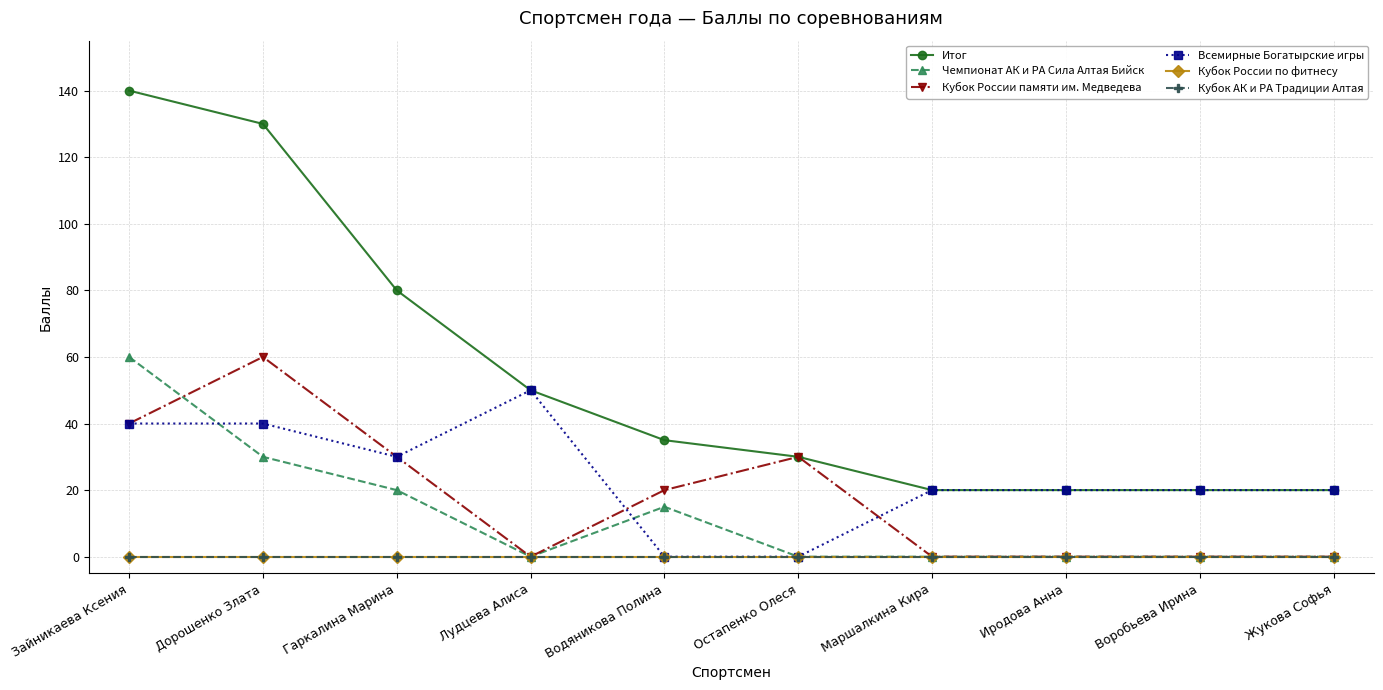

Is this an area chart (filled region under the line)?

No